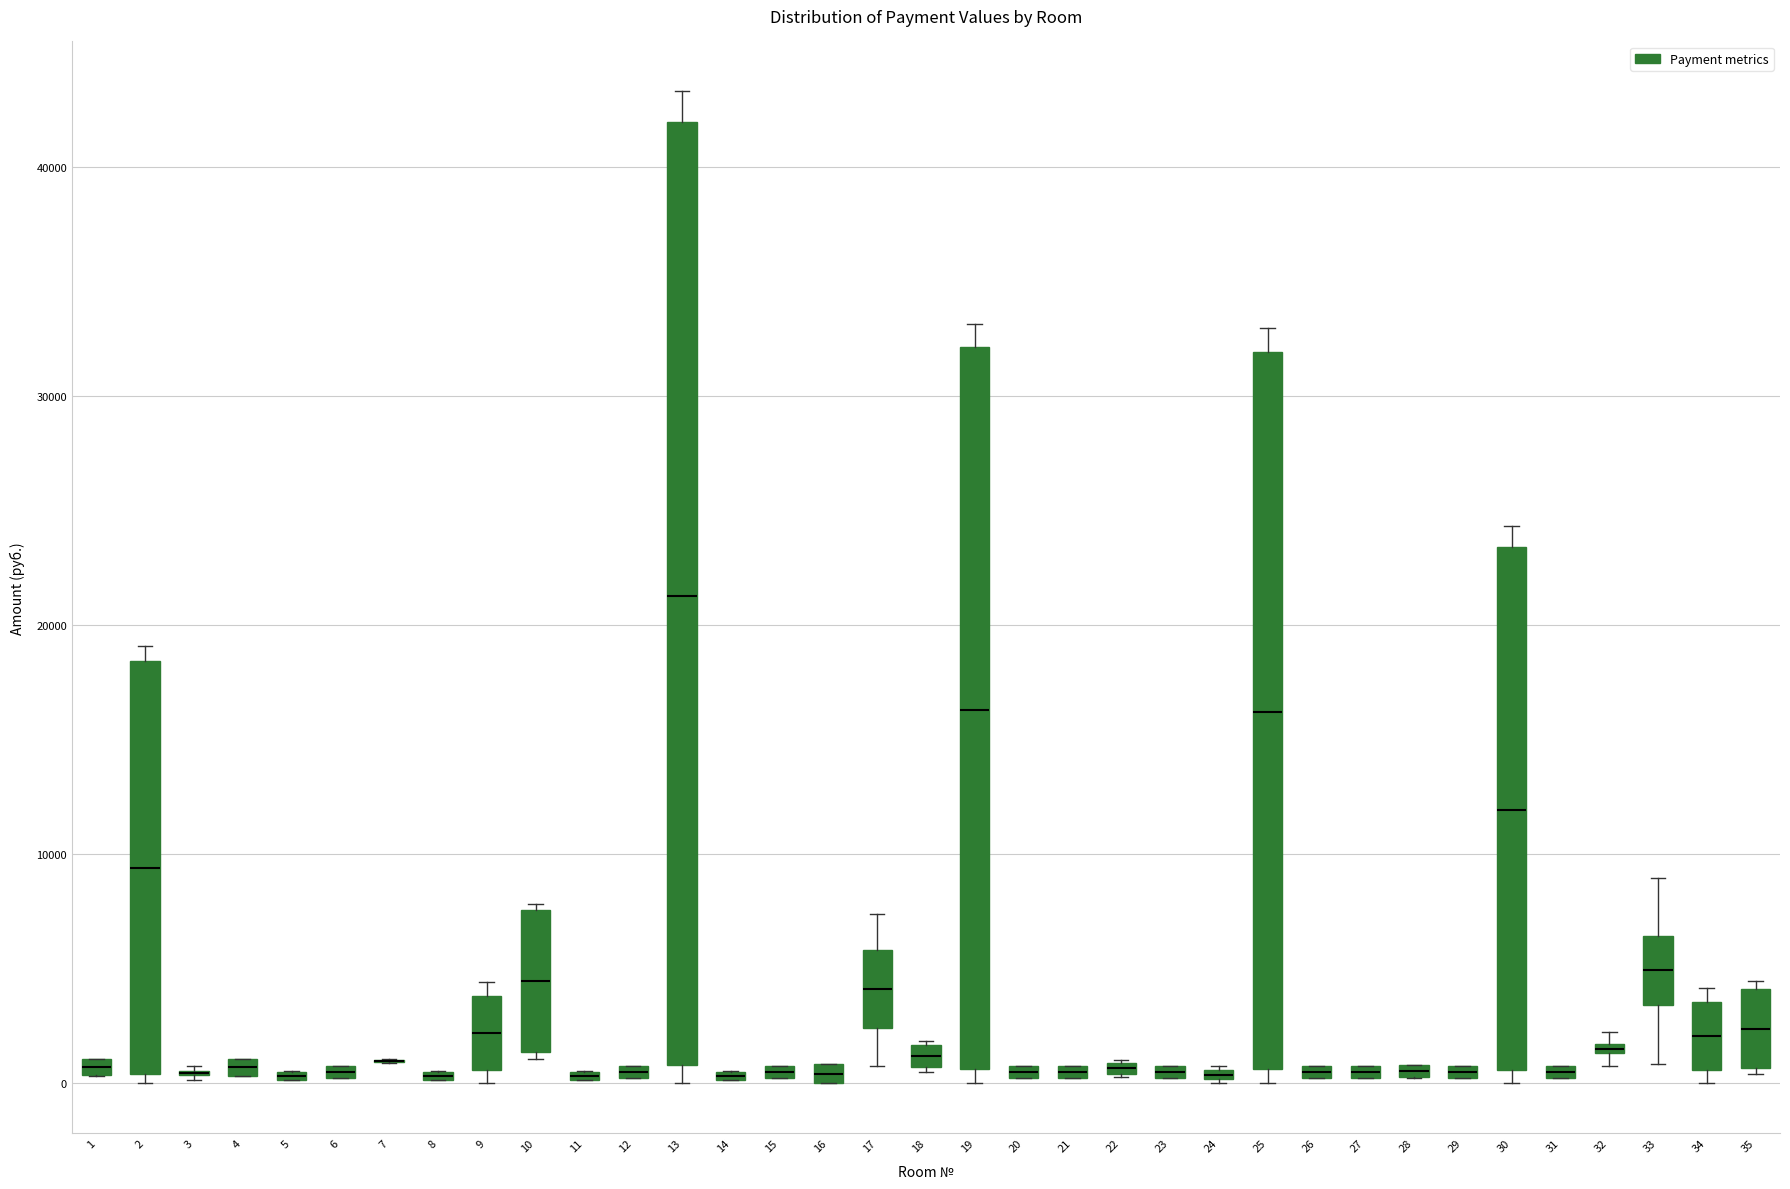

Where is the lower edge of the box at x = 9 on the y-axis? The values are not printed on the chart, so give them approximately, as read against the axis.

1000